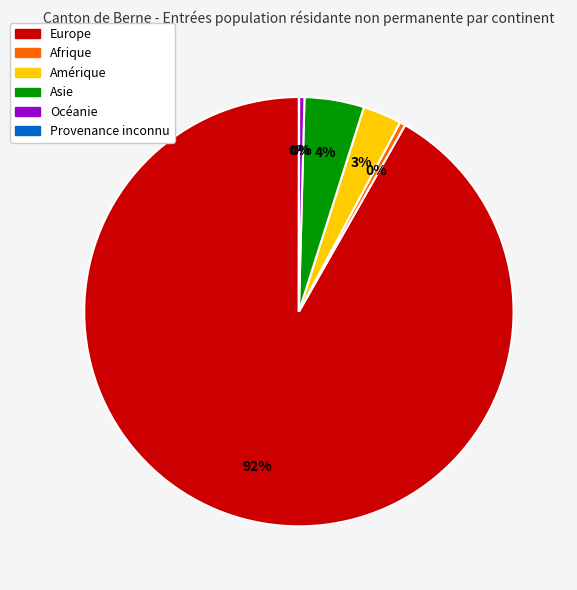

Does Europe represent more than half of the total?

Yes